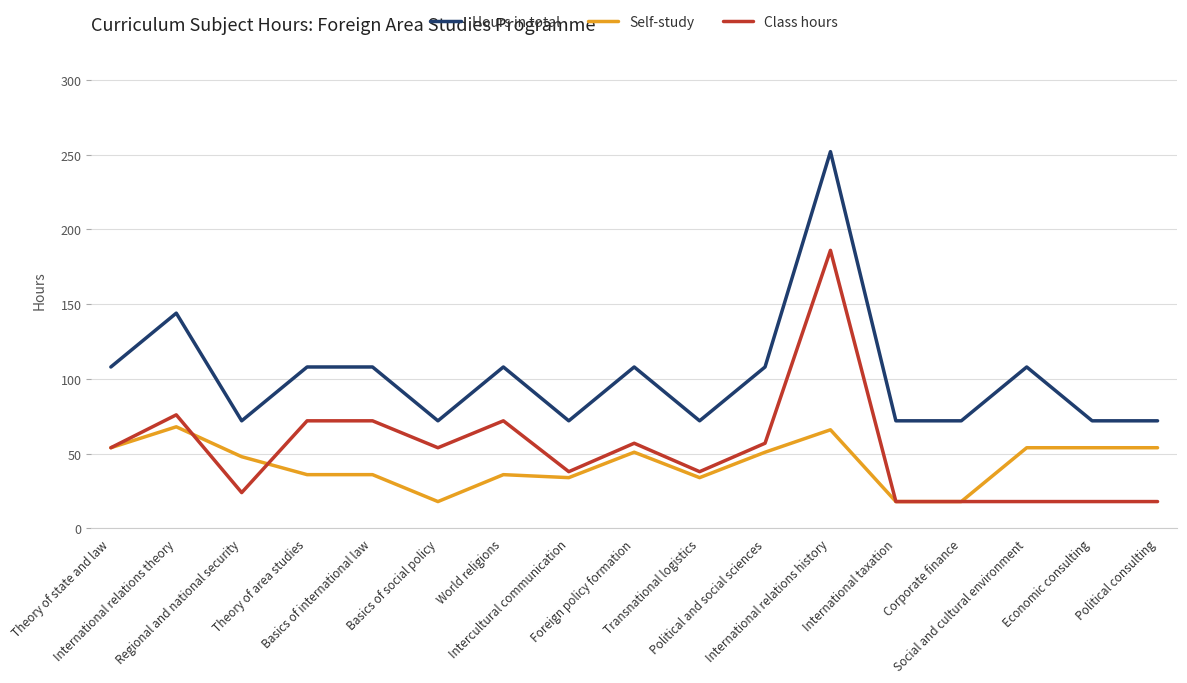

At which category does the chart reach its peak across all series?

International relations history